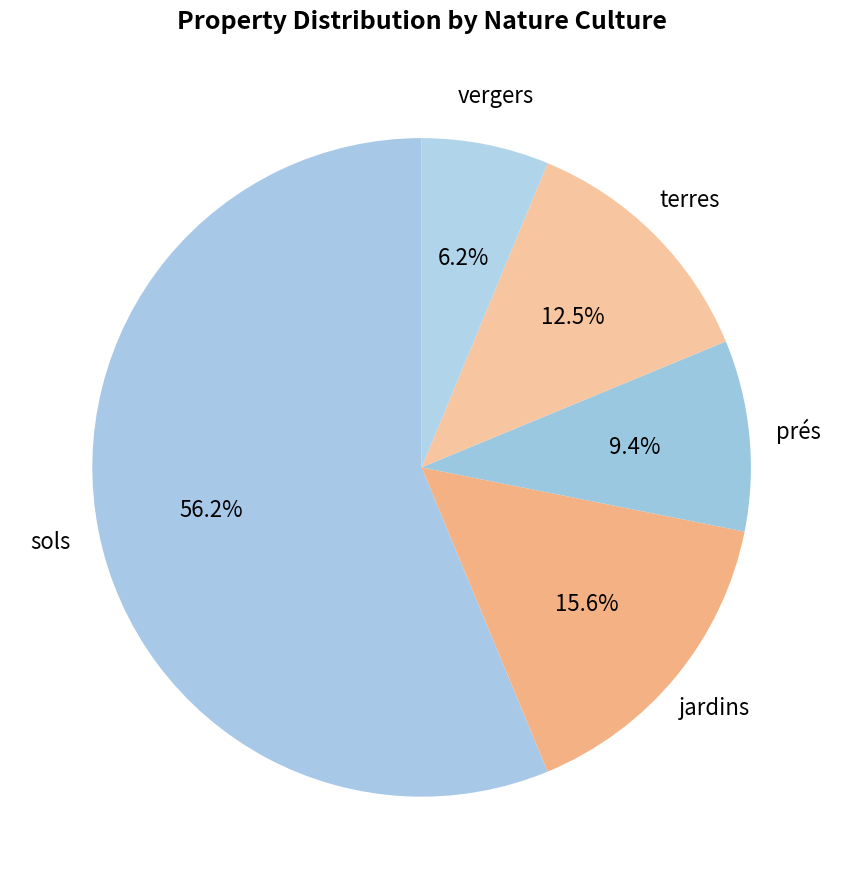

To the nearest percent, what is the average slice percentage?

20%